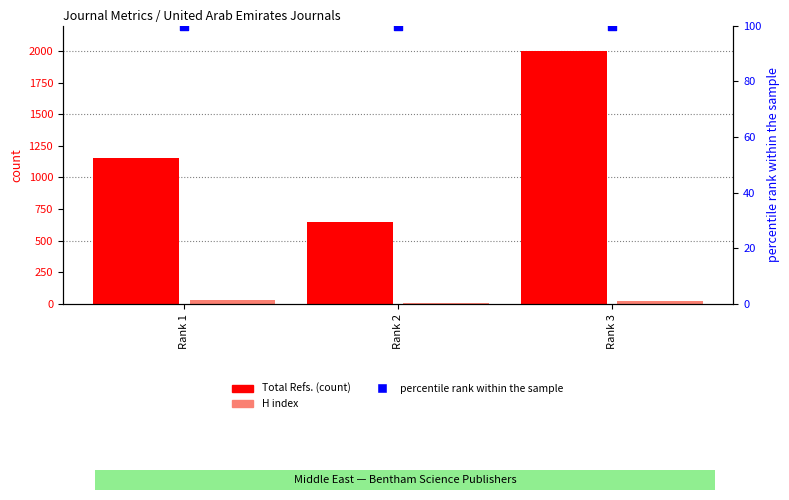

Which series reaches the minimum Y coordinate?

H index